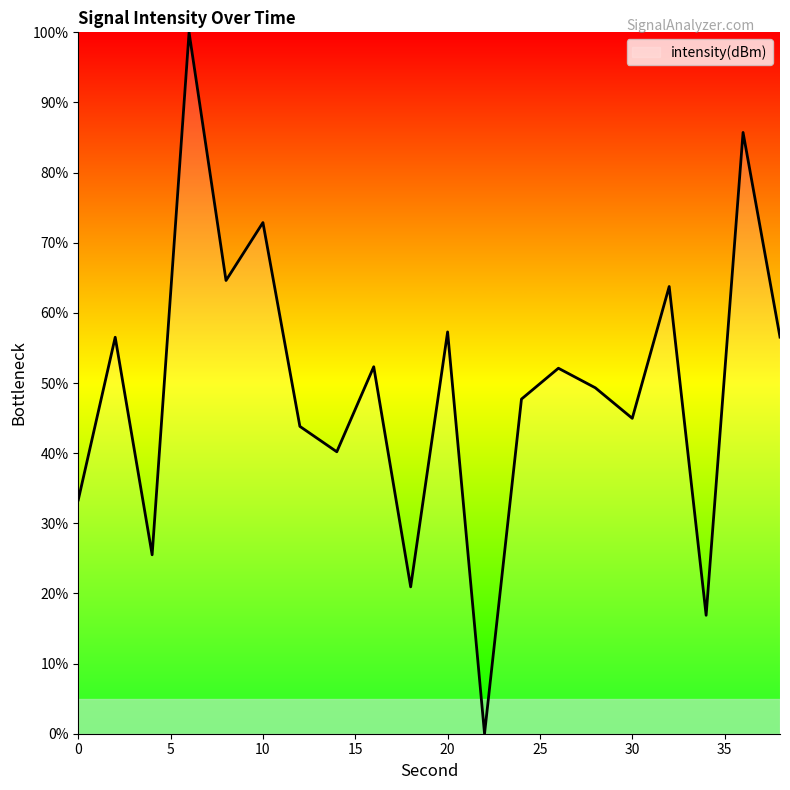

What is the greatest value displayed?

100.0